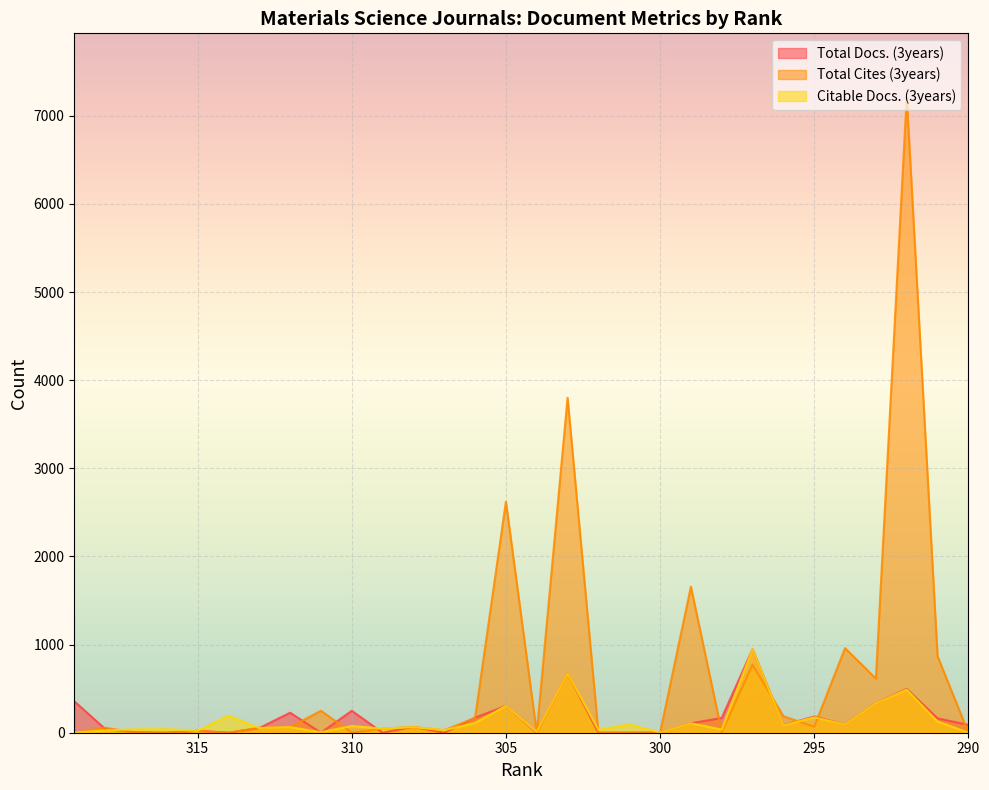

Count the number of data series in this chart.

3